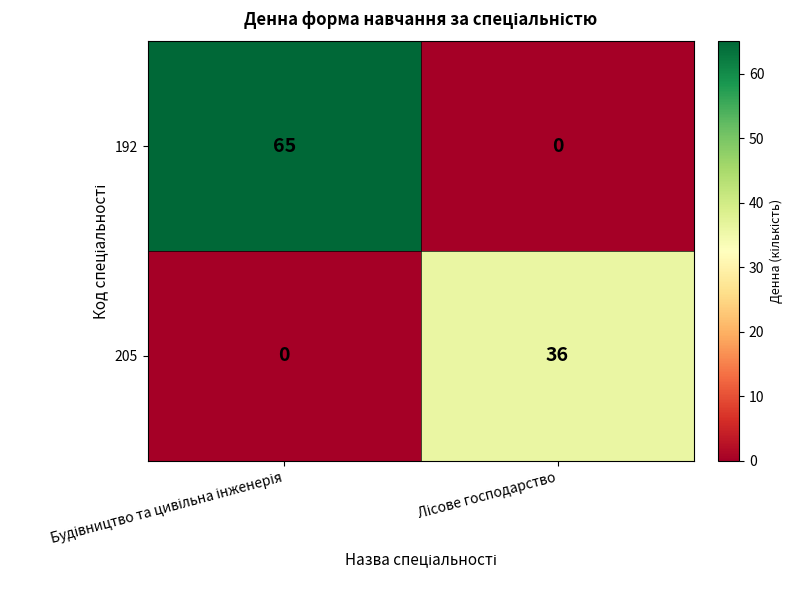

What is the difference between the maximum and minimum values in the 205 series?

36